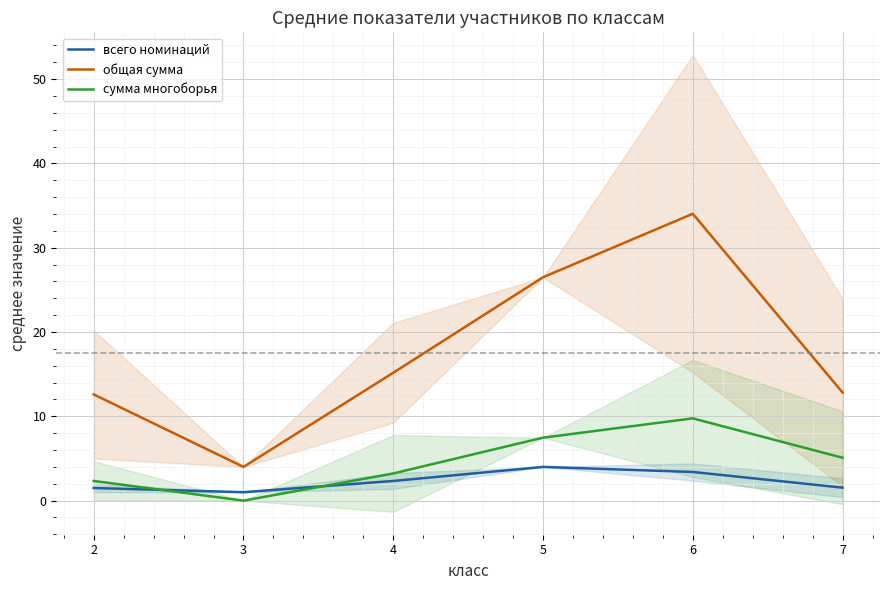

Which series has the largest range (max minus min)?

общая сумма